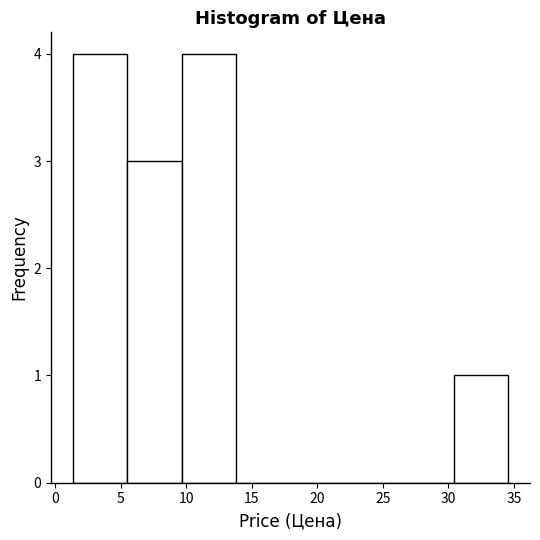

Reading left to right, transcribe this chart: for each bar, give the range it covers on the x-axis and its height. Neither the bar edges nor the heights are printed on the chart, so give them approximately, as read against the axes.

1.5 to 5.5: 4
5.5 to 9.5: 3
9.5 to 14.0: 4
14.0 to 18.0: 0
18.0 to 22.0: 0
22.0 to 26.5: 0
26.5 to 30.5: 0
30.5 to 34.5: 1